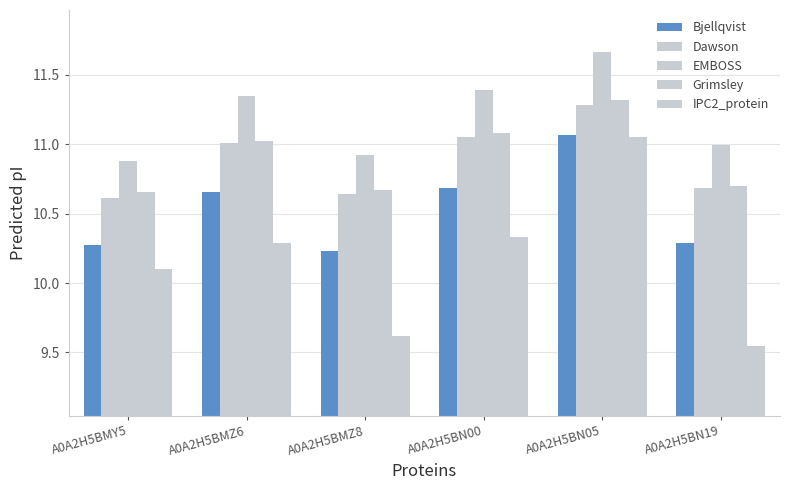

Rank the series by their maximum value, from highest to lowest.

EMBOSS, Grimsley, Dawson, Bjellqvist, IPC2_protein